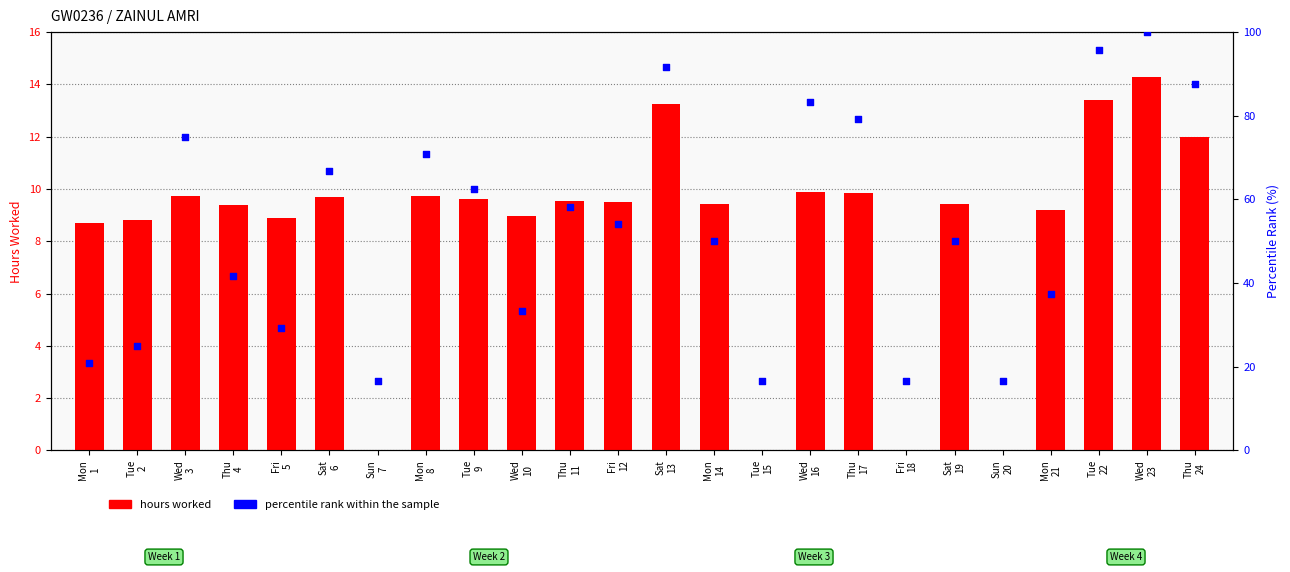

Which series has the largest total across all categories?

percentile rank within sample